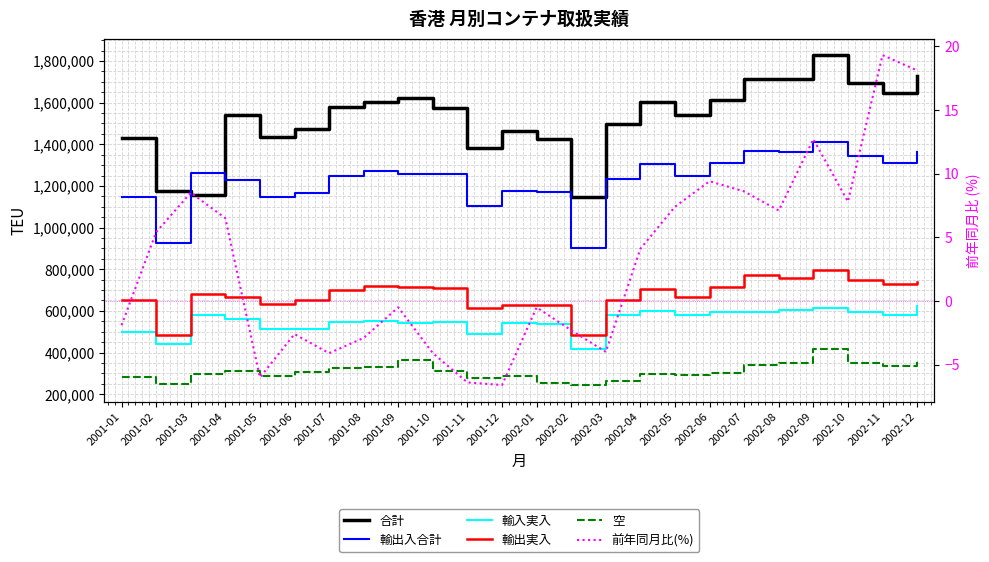

How many distinct data groups are displayed?

6